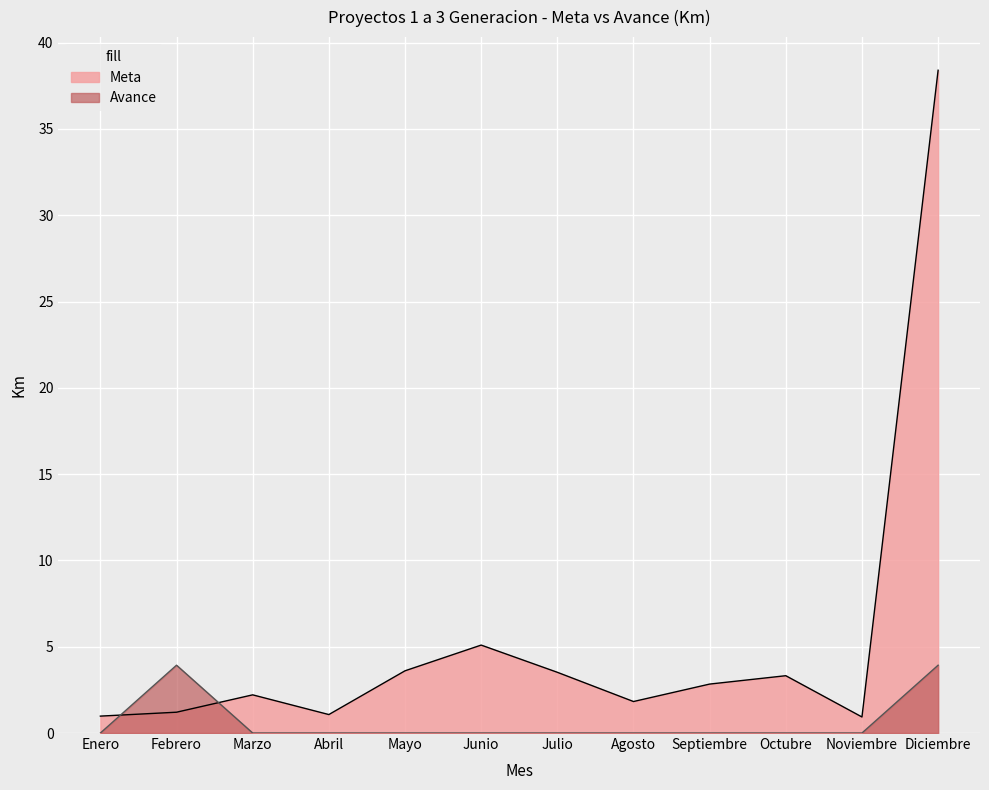

Reading right to left, list all the values displayed in this chart.

Meta: 38.4	0.9	3.3	2.8	1.8	3.5	5.1	3.6	1.1	2.2	1.2	1.0
Avance: 3.9	0.0	0.0	0.0	0.0	0.0	0.0	0.0	0.0	0.0	3.9	0.0